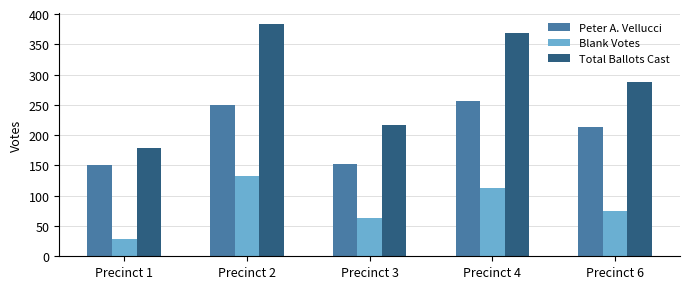

What are all the series names shown in the legend?

Peter A. Vellucci, Blank Votes, Total Ballots Cast